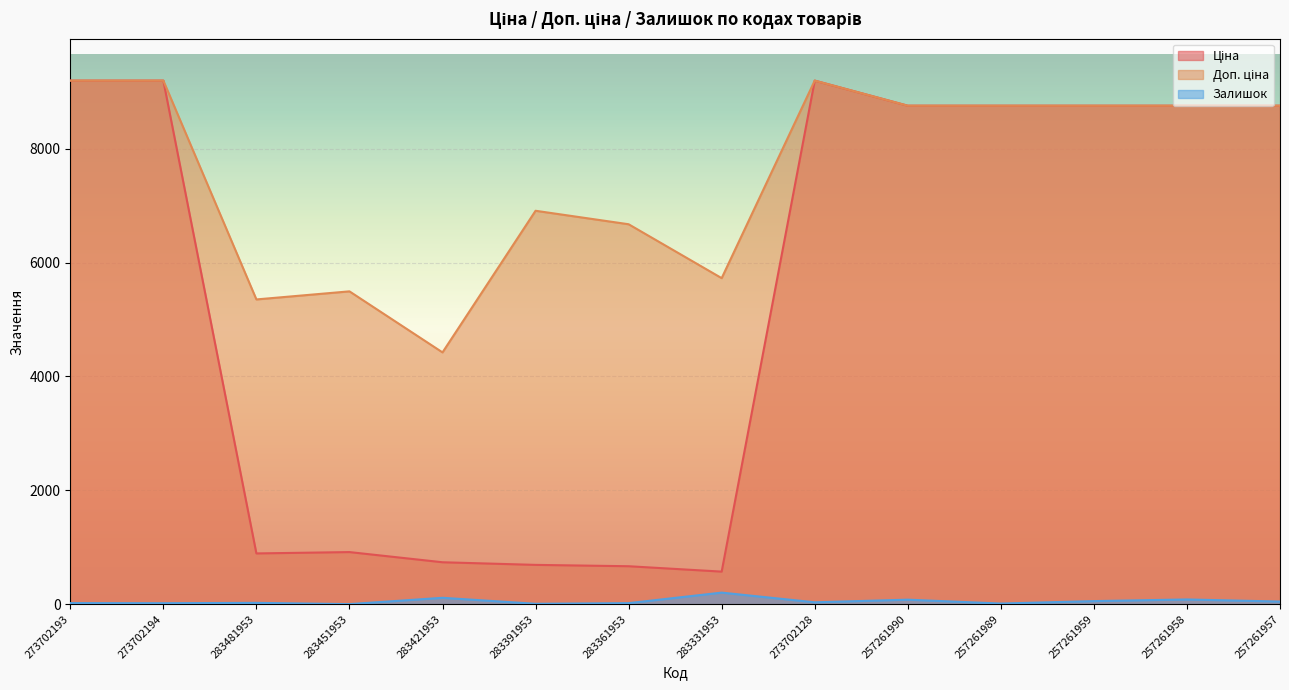

What is the value of the Ціна point at the 1st from the left?

9196.3